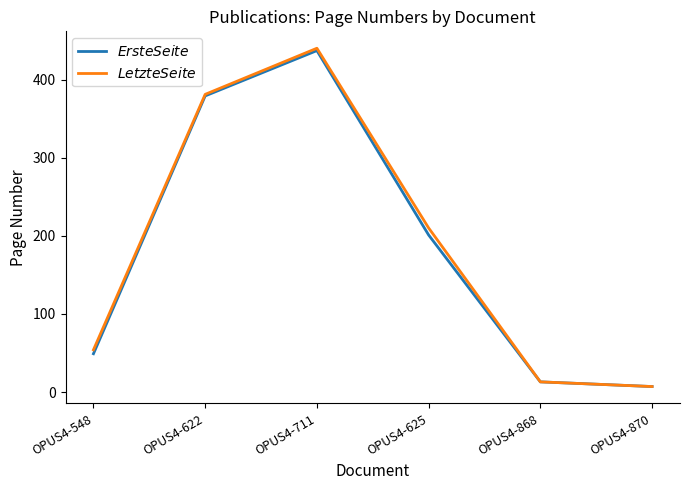

At which category is the sum across all series the highest?

OPUS4-711